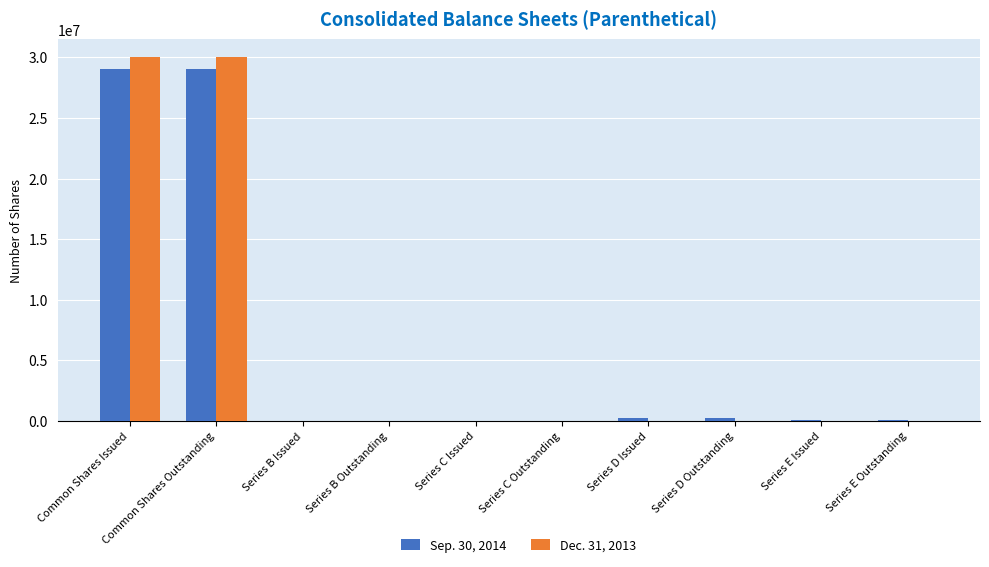

Between Common Shares Outstanding and Series C Issued, which series saw the biggest shift?

Dec. 31, 2013